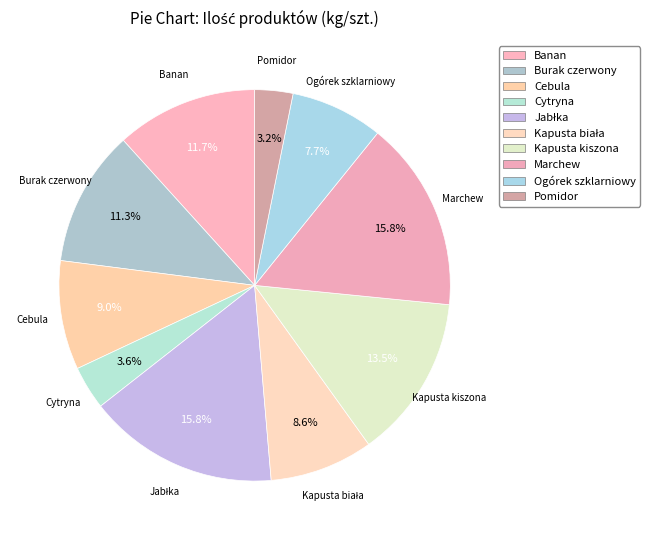

How many slices are in this pie chart?

10